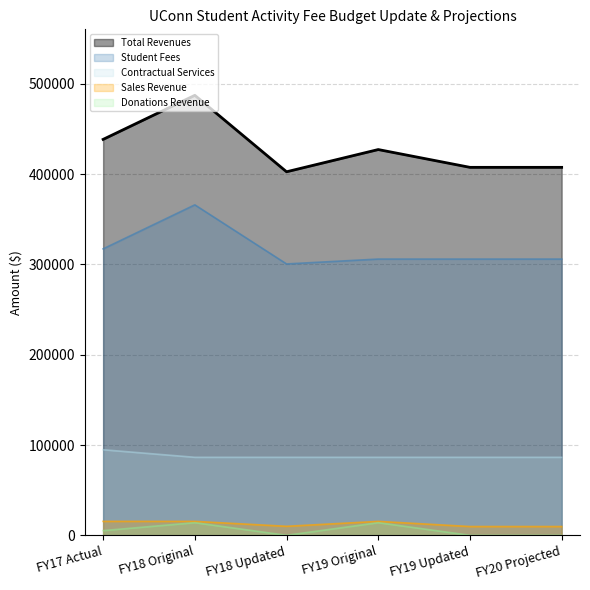

True or false: Total Revenues has more than 2 interior local peaks.

False